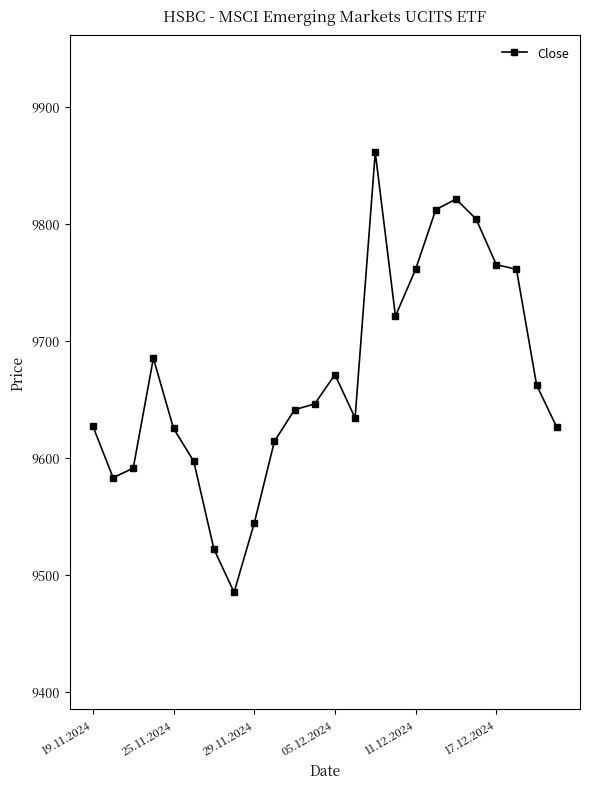

What is the maximum value shown in the chart?

9861